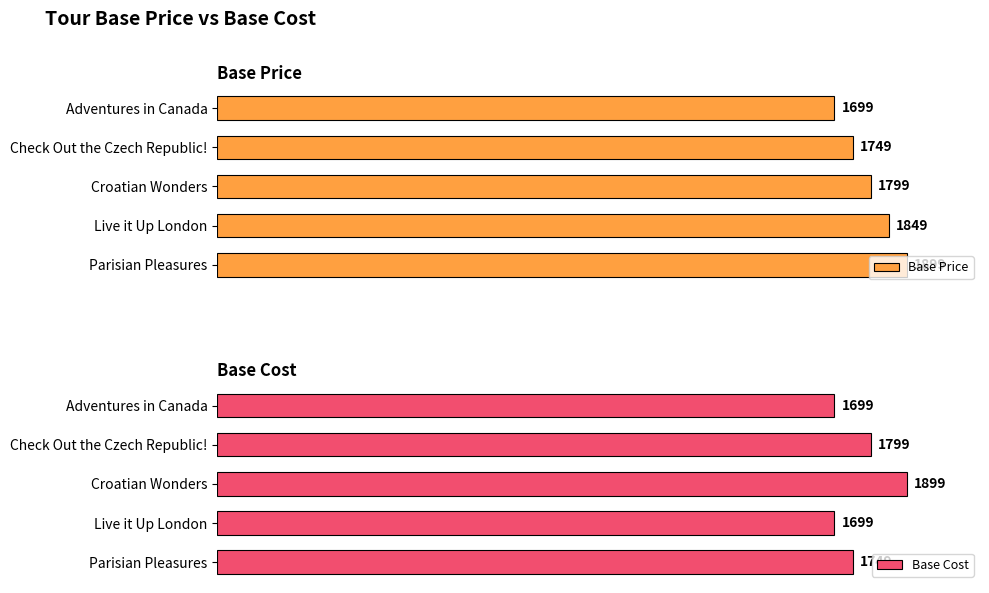

List the labels in order of Base Price value, smallest first.

Adventures in Canada, Check Out the Czech Republic!, Croatian Wonders, Live it Up London, Parisian Pleasures